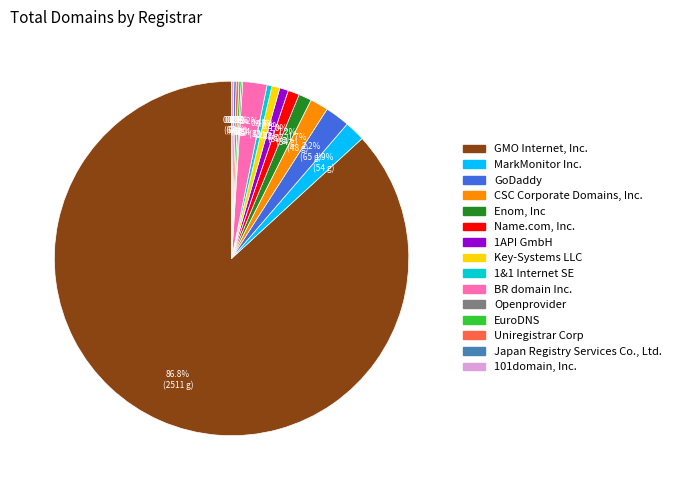

What is the largest slice in the pie chart?

GMO Internet, Inc.